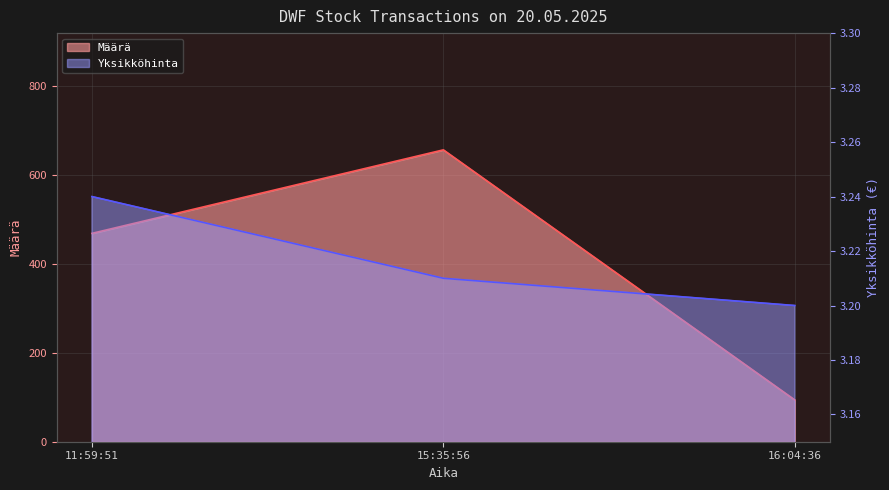

What is the sum of the Määrä values at 11:59:51 and 16:04:36?

563.0